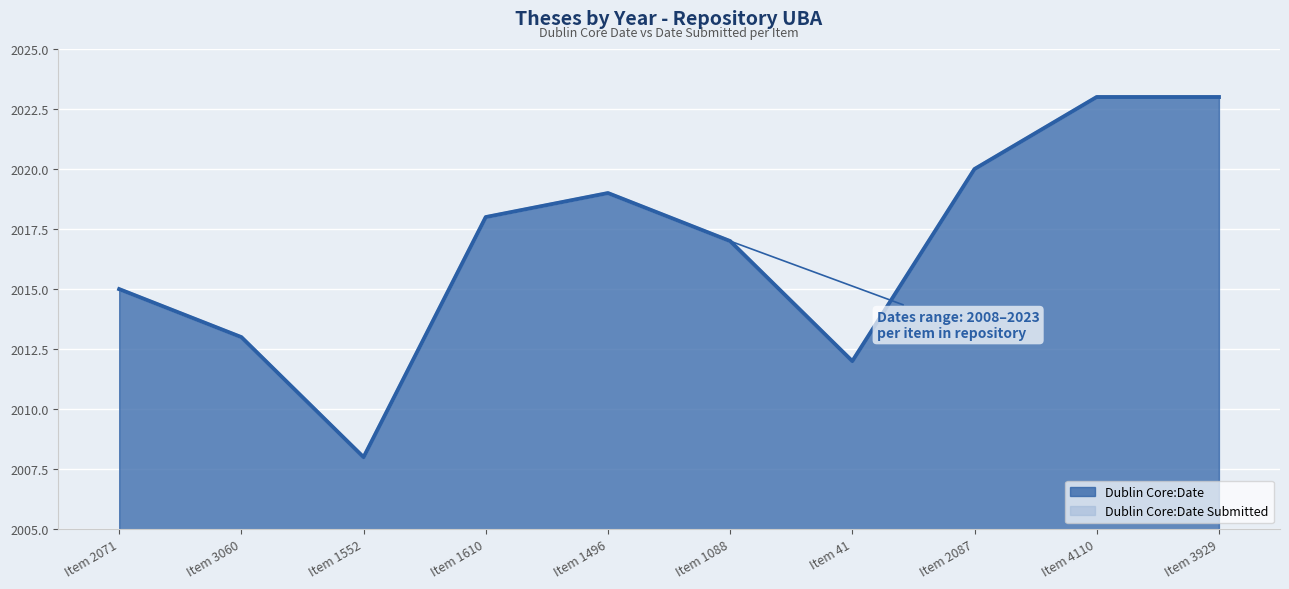

The Dublin Core:Date Submitted series shows 2017 at Item 1088. True or false?

True